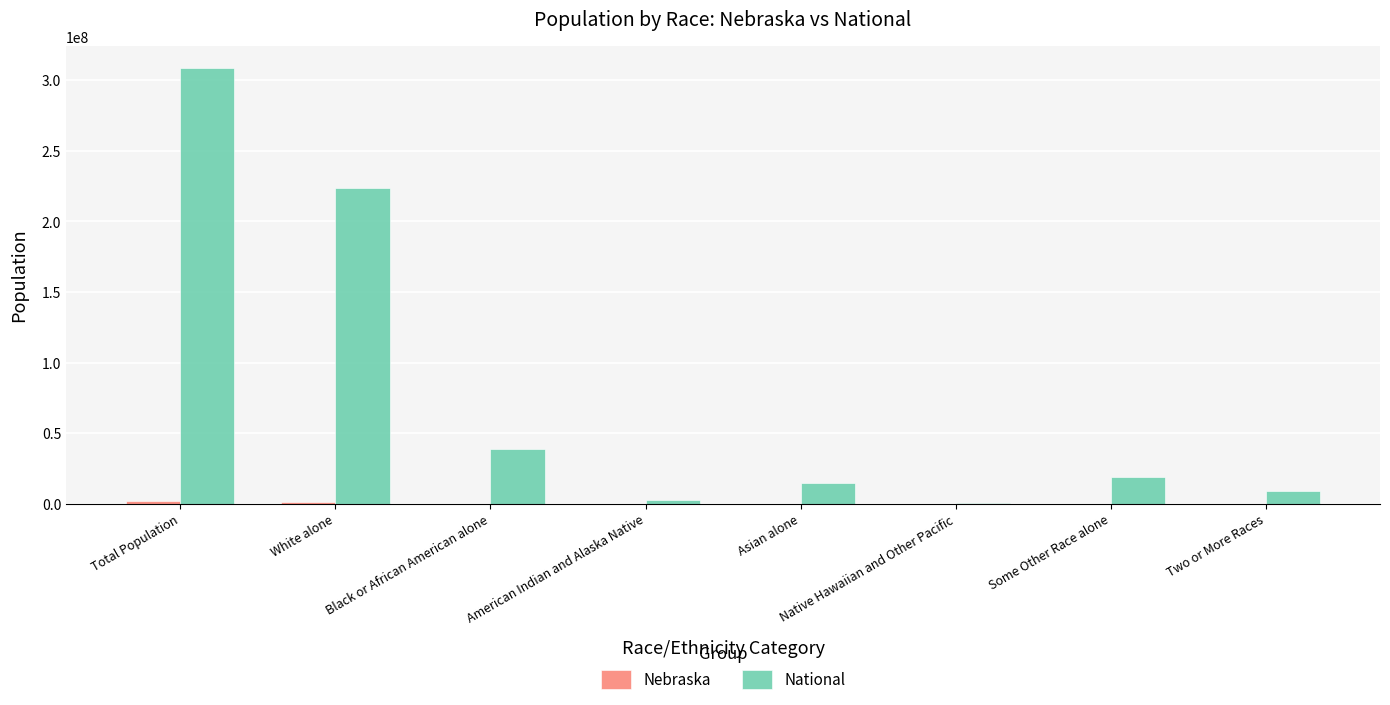

What is the greatest value displayed?

308745538